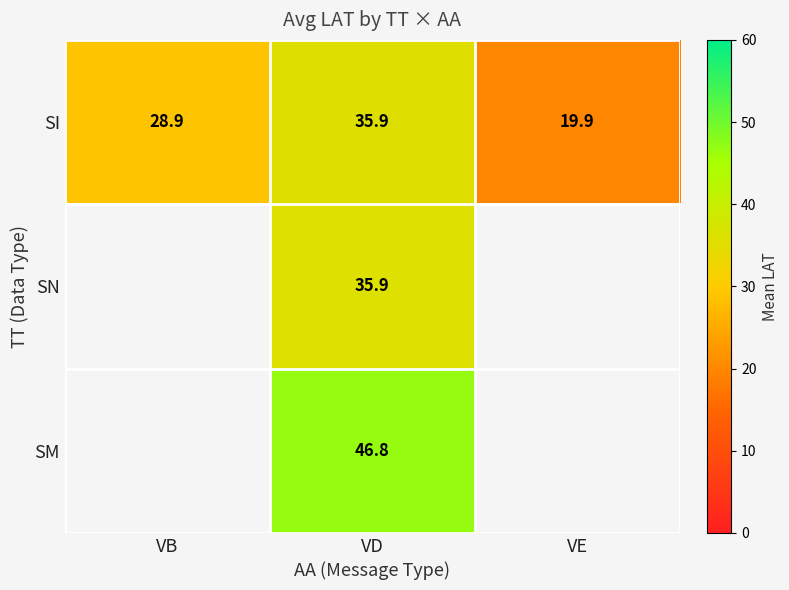

Which category has the lowest value in the SI series?

VE